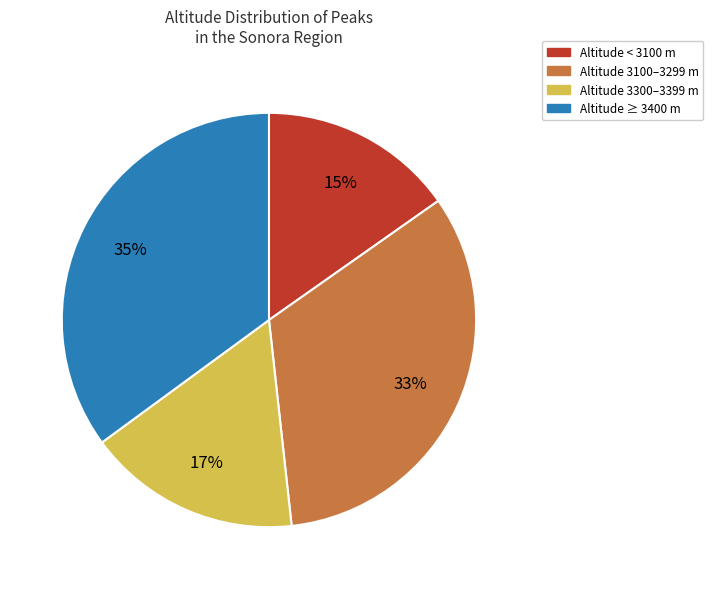

The Altitude 3100–3299 m slice represents 41% of the pie. True or false?

False